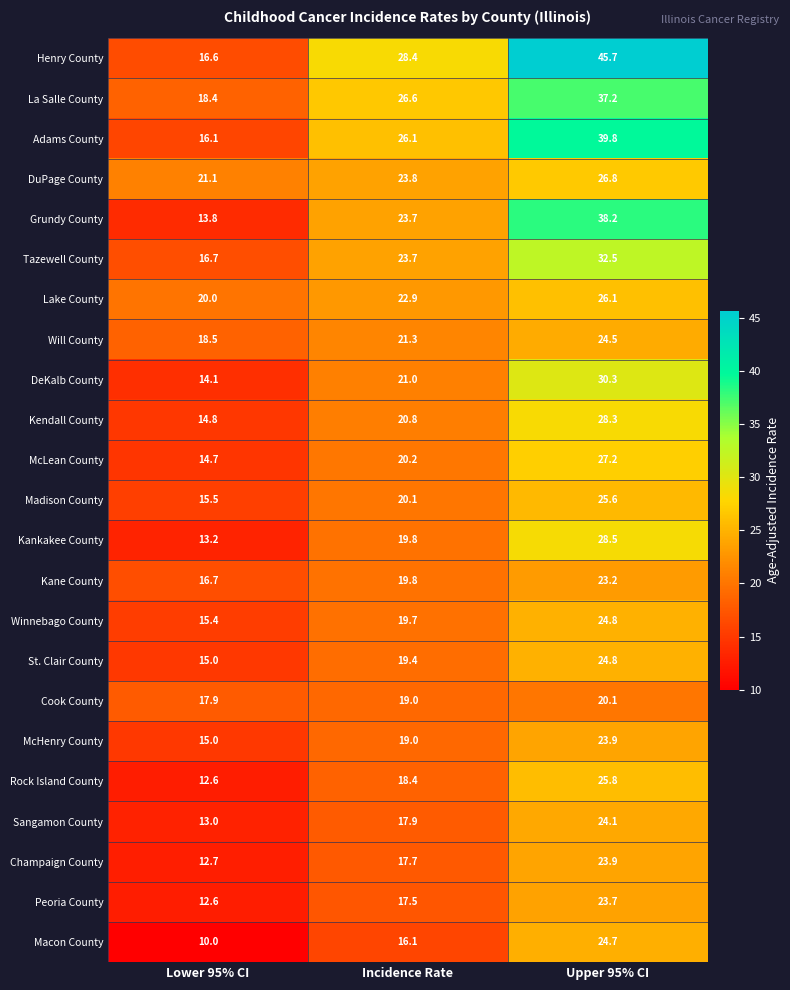

True or false: St. Clair County has a value of 19.4 at Incidence Rate.

True